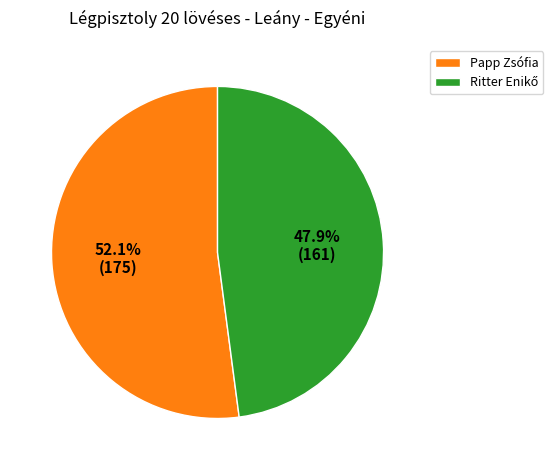

Which category has the biggest portion of the pie?

Papp Zsófia